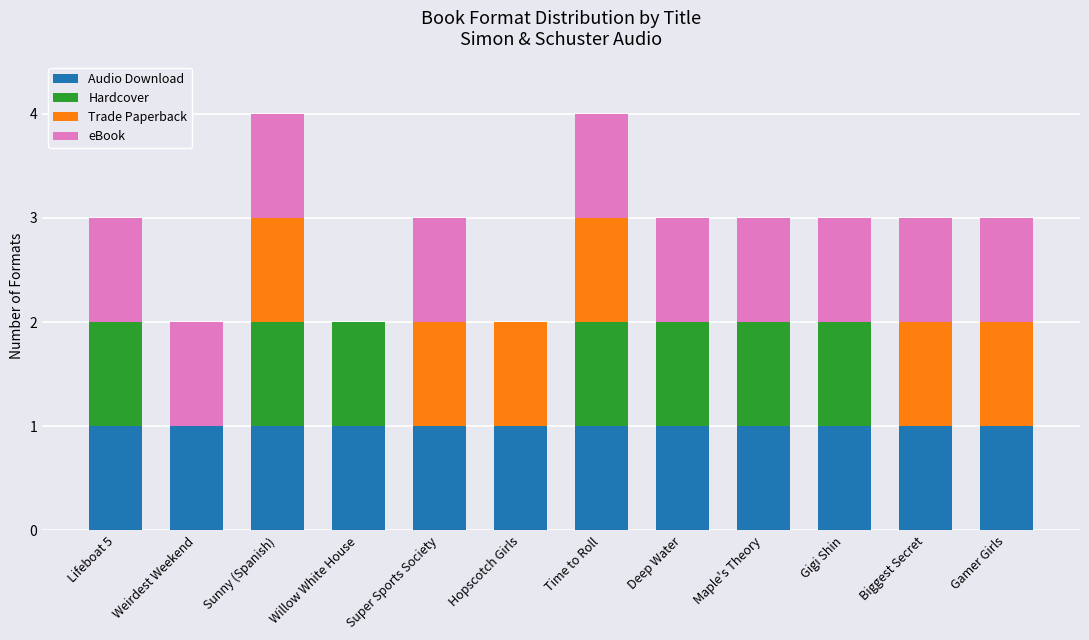

The Audio Download series shows 0 at Lifeboat 5. True or false?

False